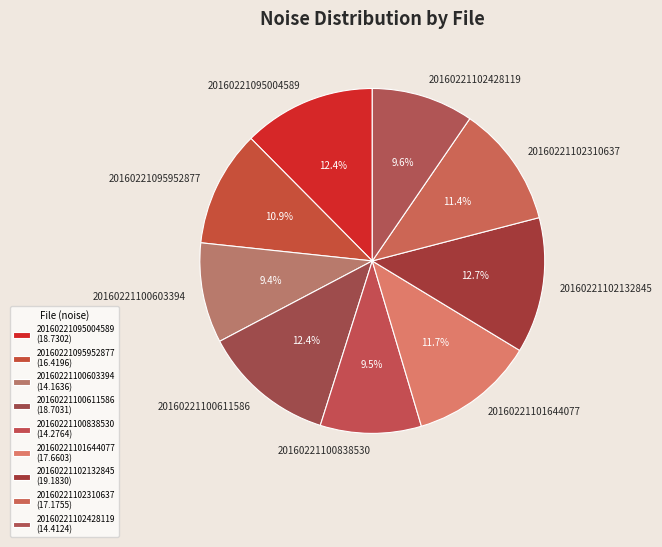

What percentage is the 20160221095952877 slice, to the nearest percent?

11%